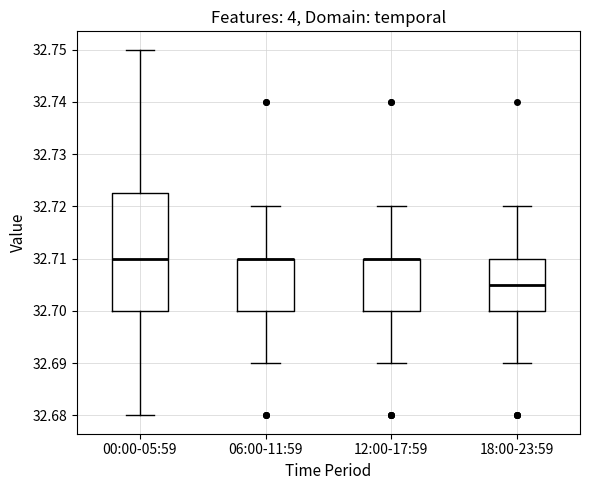

Which box is the tallest, from its lower edge to its upper edge?

00:00-05:59